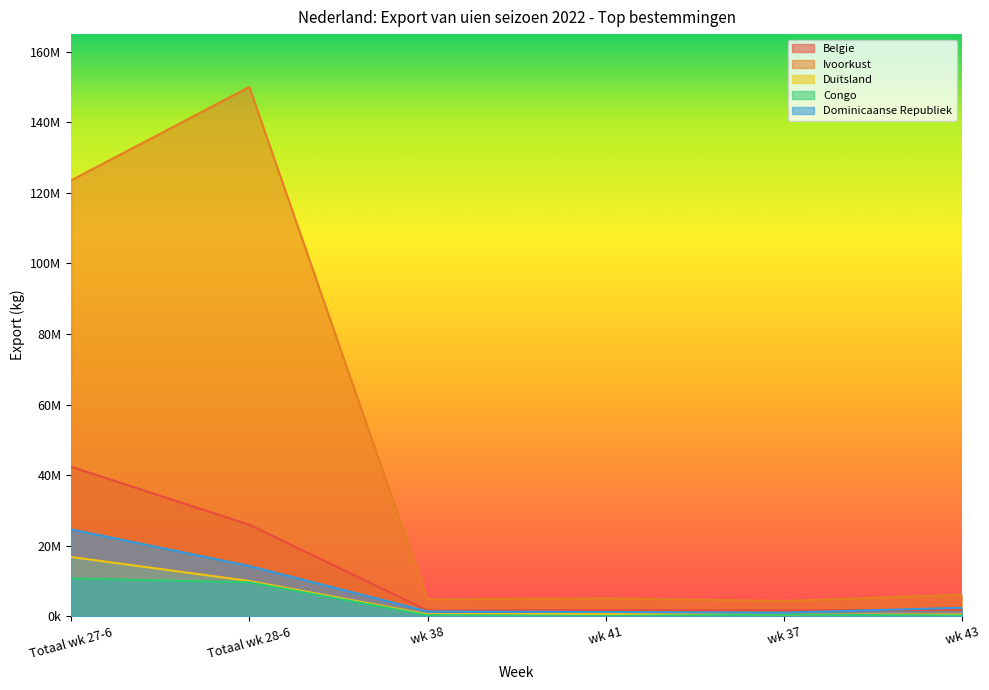

Rank the categories by Congo value from lowest to highest.

wk 41, wk 43, wk 38, wk 37, Totaal wk 28-6, Totaal wk 27-6